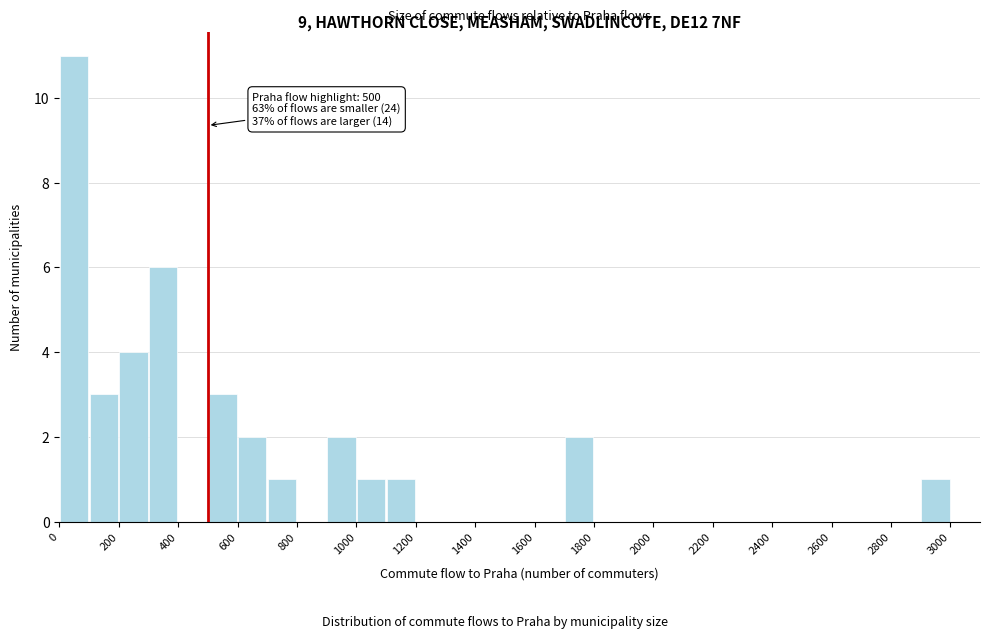

Which range on the x-axis has the tallest bar?

0 to 100